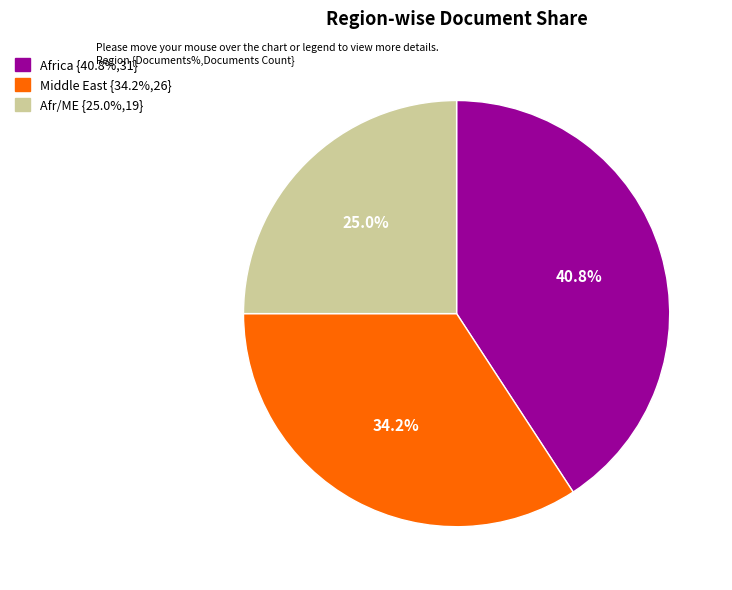

Is there a majority slice in this chart?

No